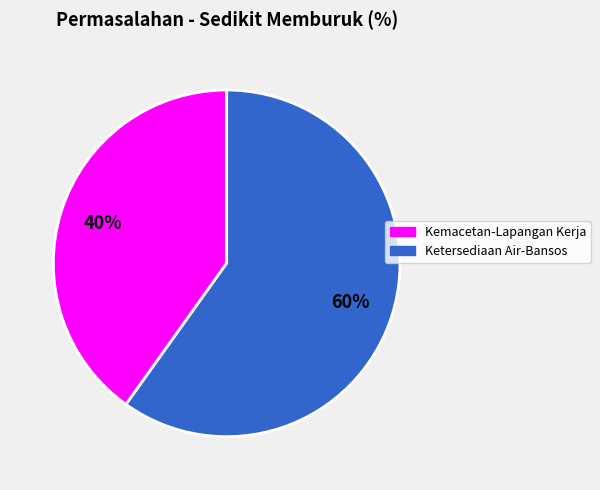

Is there any slice that represents more than half of the pie?

Yes